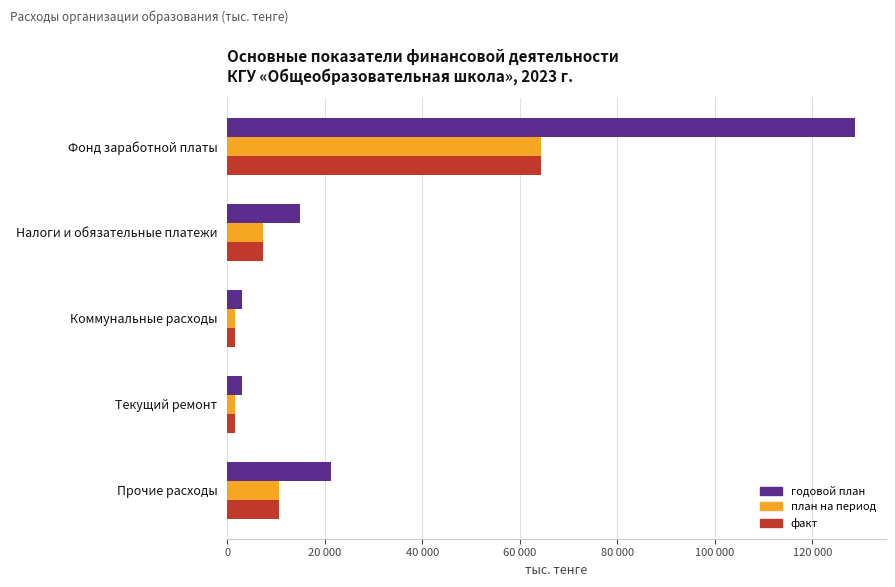

What are all the series names shown in the legend?

годовой план, план на период, факт